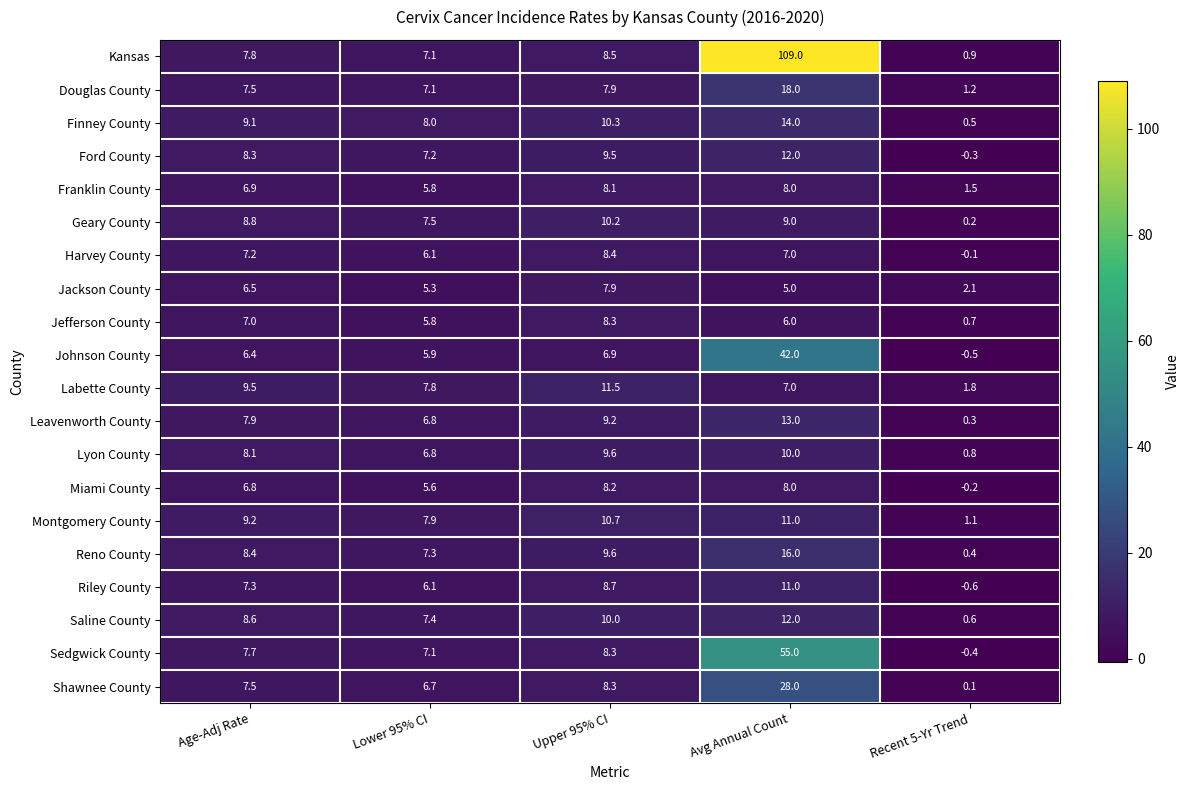

How many data points does each series have?

5